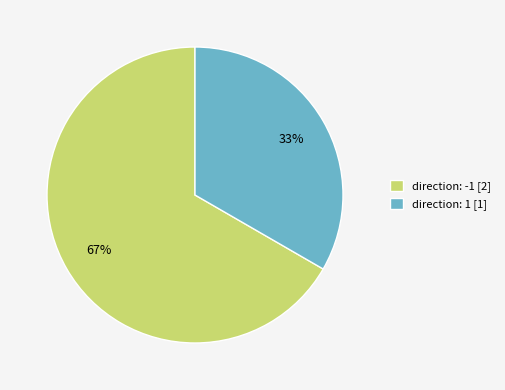

Do direction: -1 [2] and direction: 1 [1] together represent more than half of the pie?

Yes